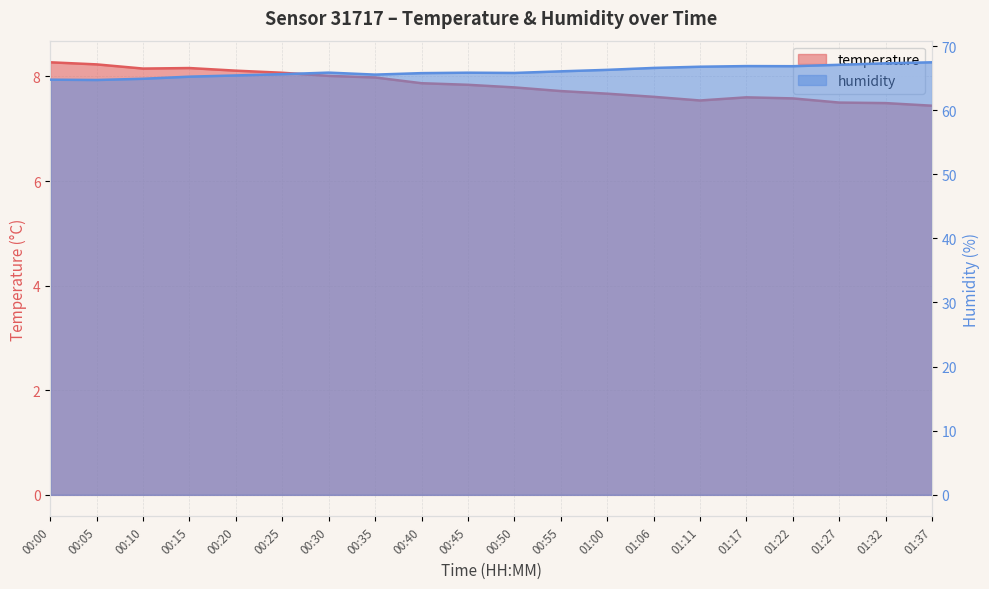

Reading right to left, list all the values displayed in this chart.

temperature: 01:37=7.4	01:32=7.5	01:27=7.5	01:22=7.6	01:17=7.6	01:11=7.5	01:06=7.6	01:00=7.7	00:55=7.7	00:50=7.8	00:45=7.8	00:40=7.9	00:35=8.0	00:30=8.0	00:25=8.1	00:20=8.1	00:15=8.2	00:10=8.2	00:05=8.2	00:00=8.3
humidity: 01:37=67.5	01:32=67.3	01:27=67.1	01:22=66.8	01:17=66.9	01:11=66.8	01:06=66.6	01:00=66.3	00:55=66.0	00:50=65.8	00:45=65.8	00:40=65.8	00:35=65.5	00:30=65.8	00:25=65.6	00:20=65.4	00:15=65.2	00:10=64.9	00:05=64.7	00:00=64.8